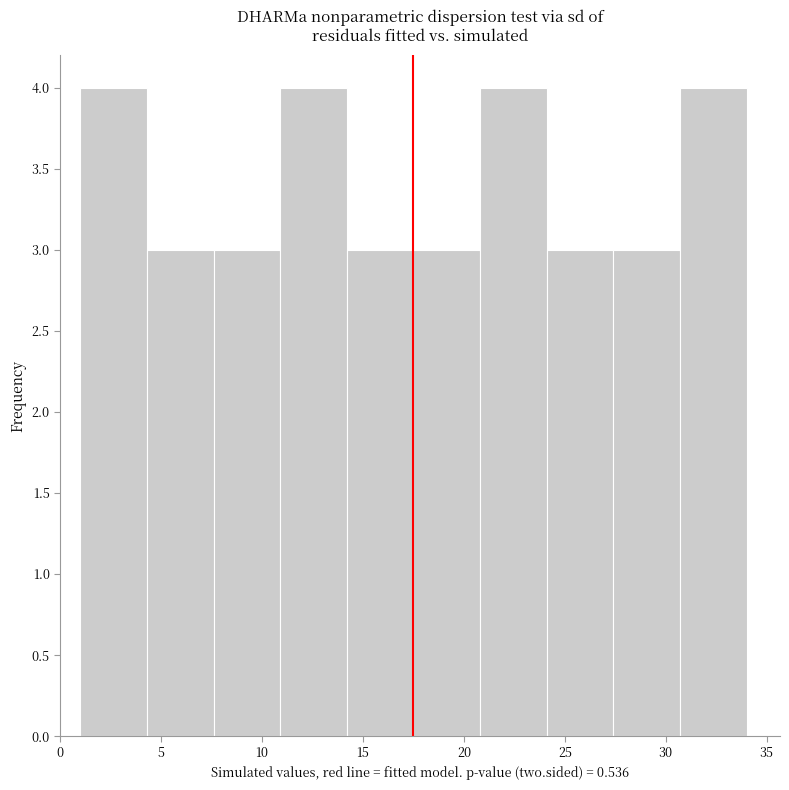

Reading left to right, list every bar in this chart as the range it spans on the x-axis followed by its height. Neither the bar edges nor the heights are printed on the chart, so give them approximately, as read against the axes.

1.0 to 4.3: 4
4.3 to 7.6: 3
7.6 to 10.9: 3
10.9 to 14.2: 4
14.2 to 17.5: 3
17.5 to 20.8: 3
20.8 to 24.1: 4
24.1 to 27.4: 3
27.4 to 30.7: 3
30.7 to 34.0: 4